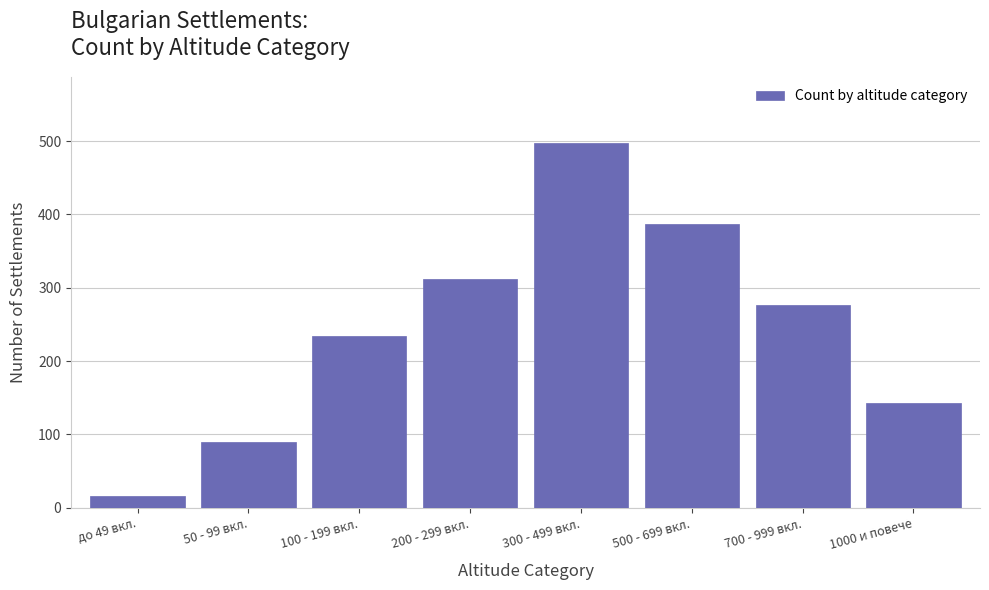

Reading left to right, list all the values displayed in this chart.

16	89	234	312	498	387	276	143